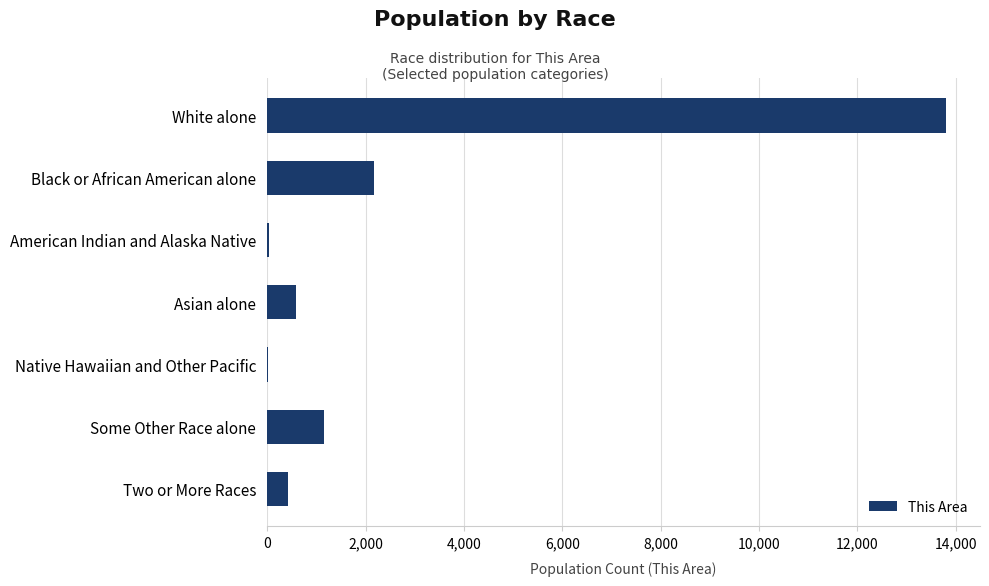

What is the sum of all values?

18175